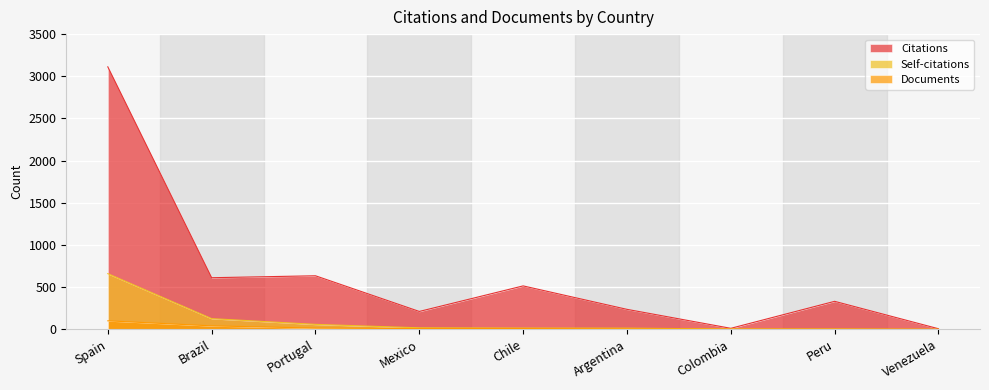

At how many categories does at least one series exceed 1753?

1